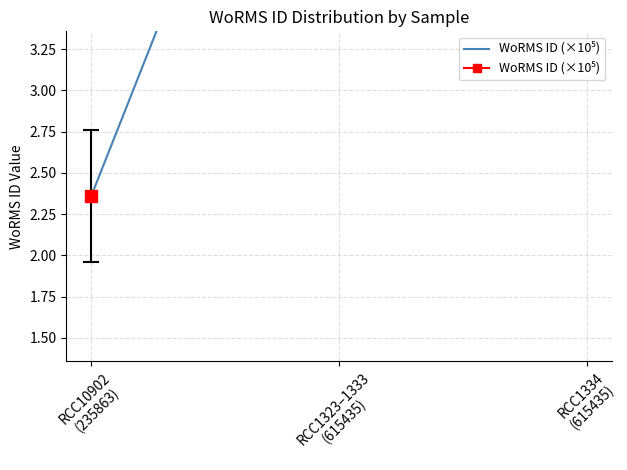

How many distinct data groups are displayed?

1